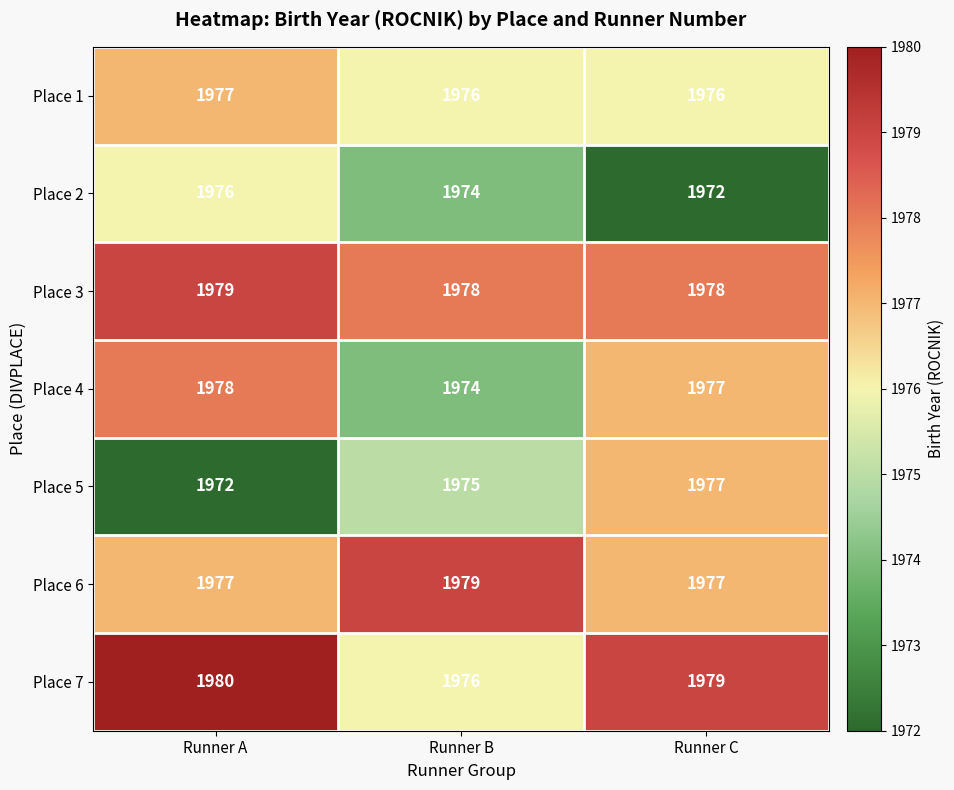

Reading left to right, extract all data points from this chart.

Place 1: Runner A=1977	Runner B=1976	Runner C=1976
Place 2: Runner A=1976	Runner B=1974	Runner C=1972
Place 3: Runner A=1979	Runner B=1978	Runner C=1978
Place 4: Runner A=1978	Runner B=1974	Runner C=1977
Place 5: Runner A=1972	Runner B=1975	Runner C=1977
Place 6: Runner A=1977	Runner B=1979	Runner C=1977
Place 7: Runner A=1980	Runner B=1976	Runner C=1979